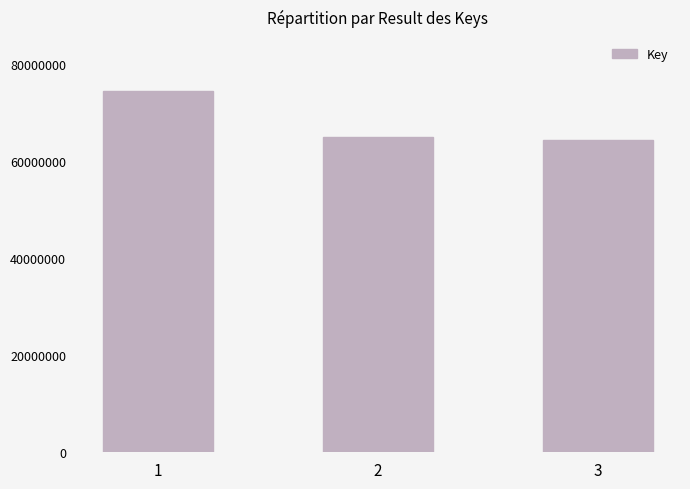

Is it true that the value at 2 is 23702175?

False